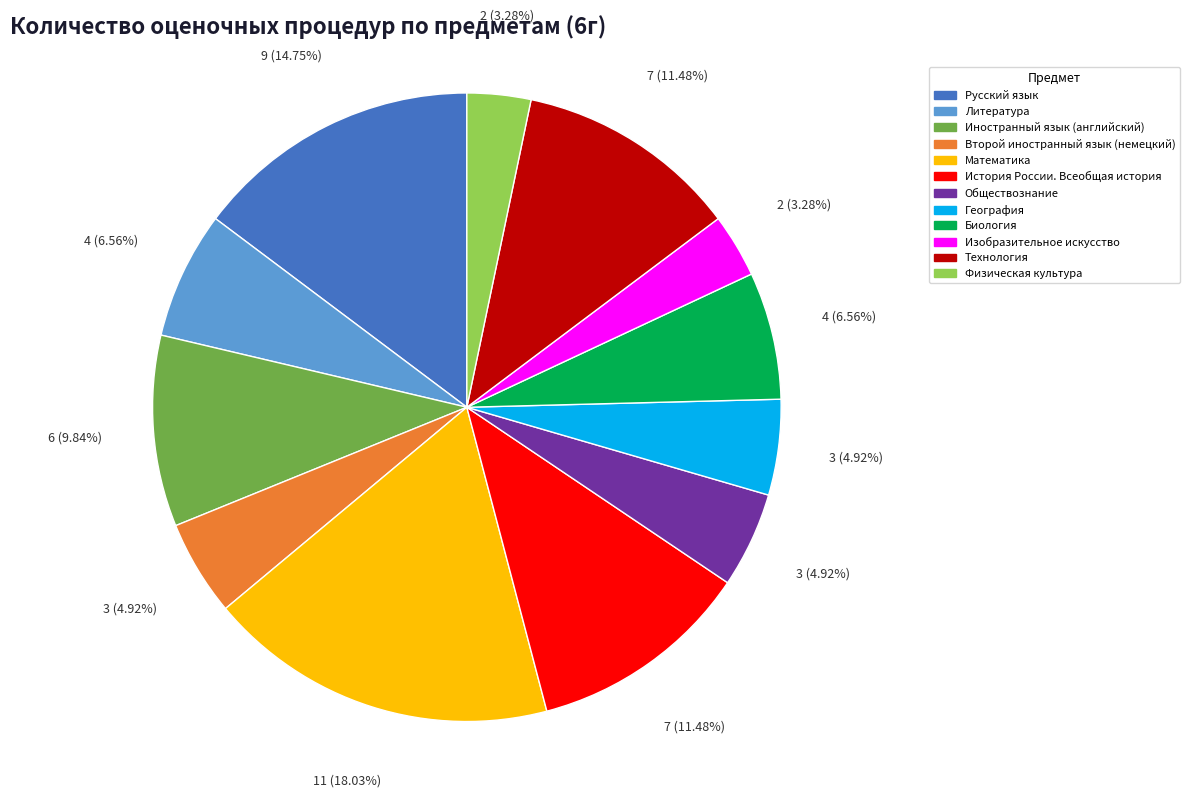

What percentage is NOT represented by Математика?

82.0%